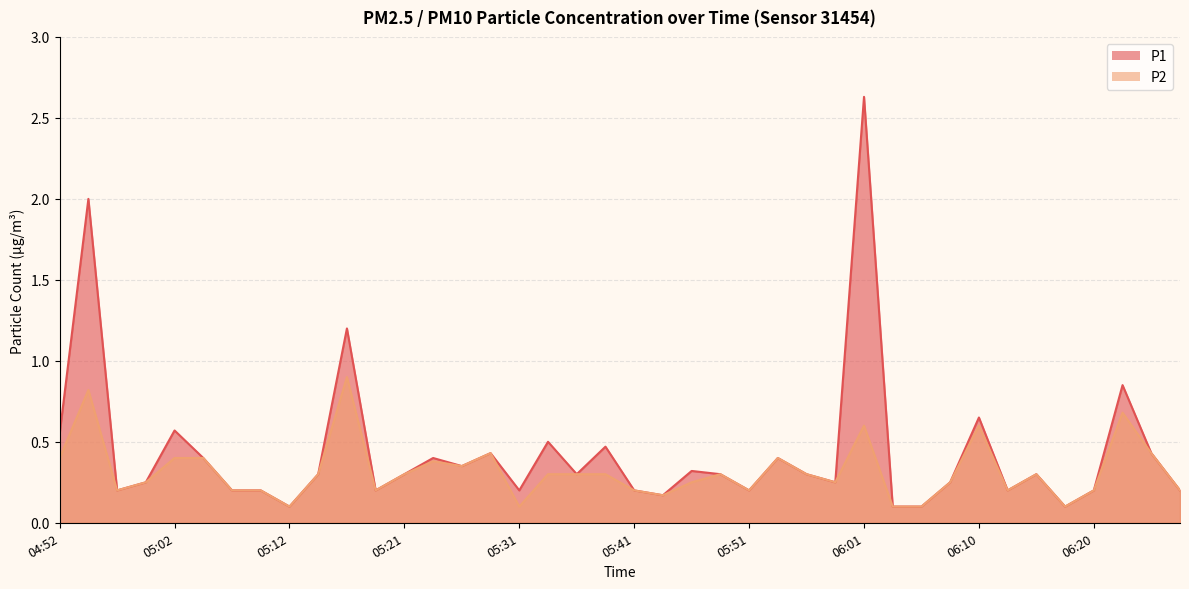

What is the average value of the P1 series?

0.4